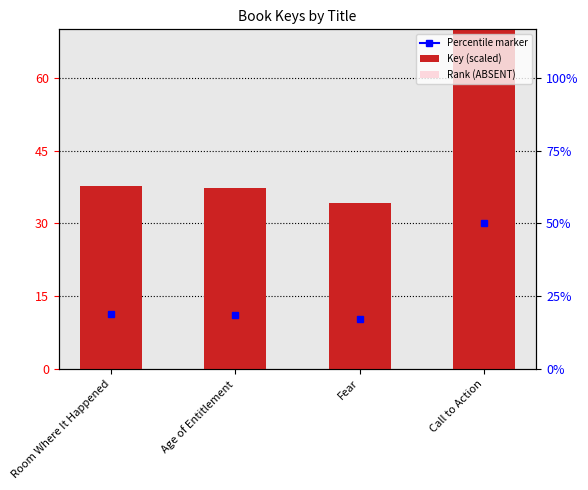

What is the minimum value shown in the chart?

34.2